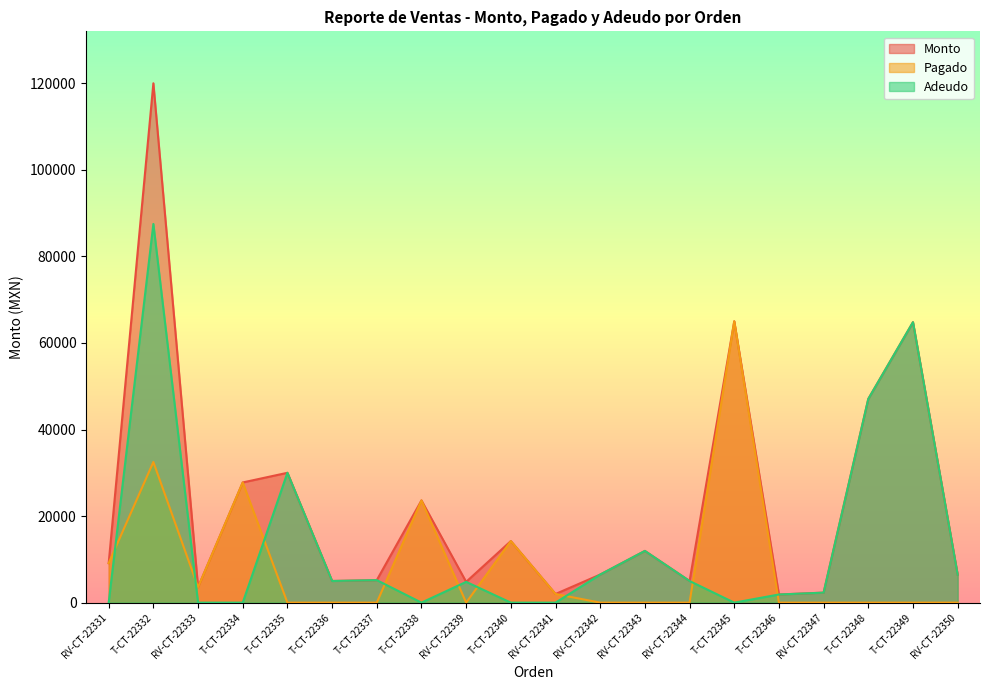

At which category is the sum across all series the highest?

T-CT-22332